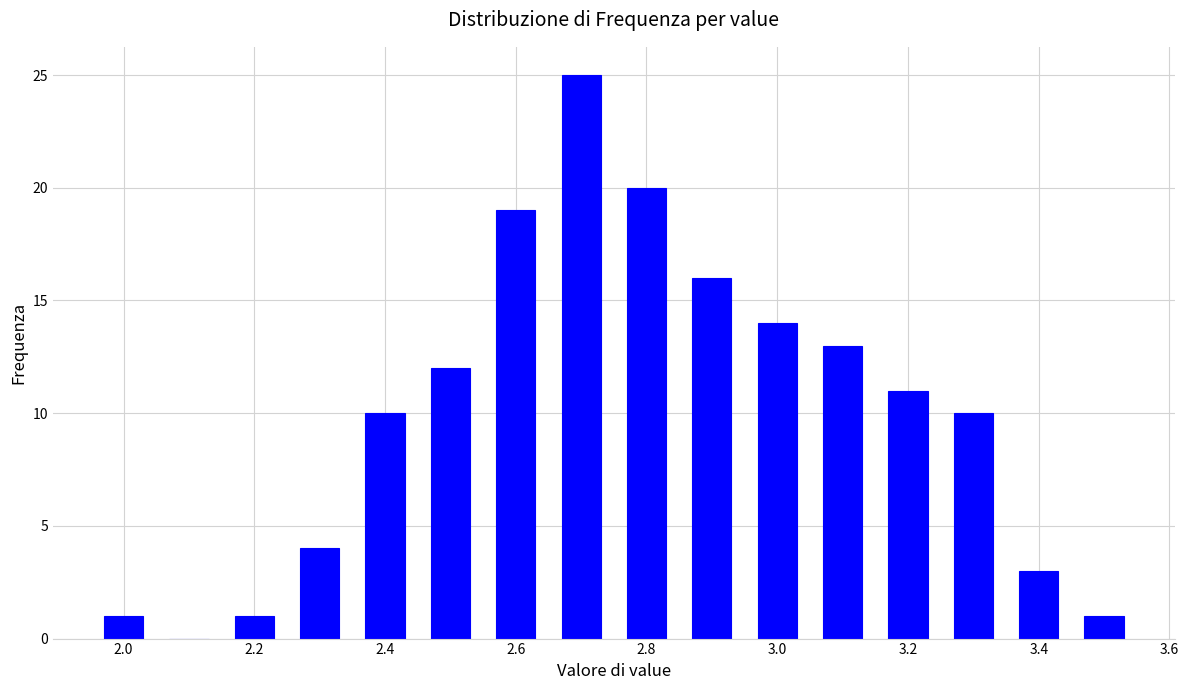

How tall is the bar that spans 2.65 to 2.75 on the x-axis? Neither the bar edges nor the heights are printed on the chart, so give them approximately, as read against the axes.

25